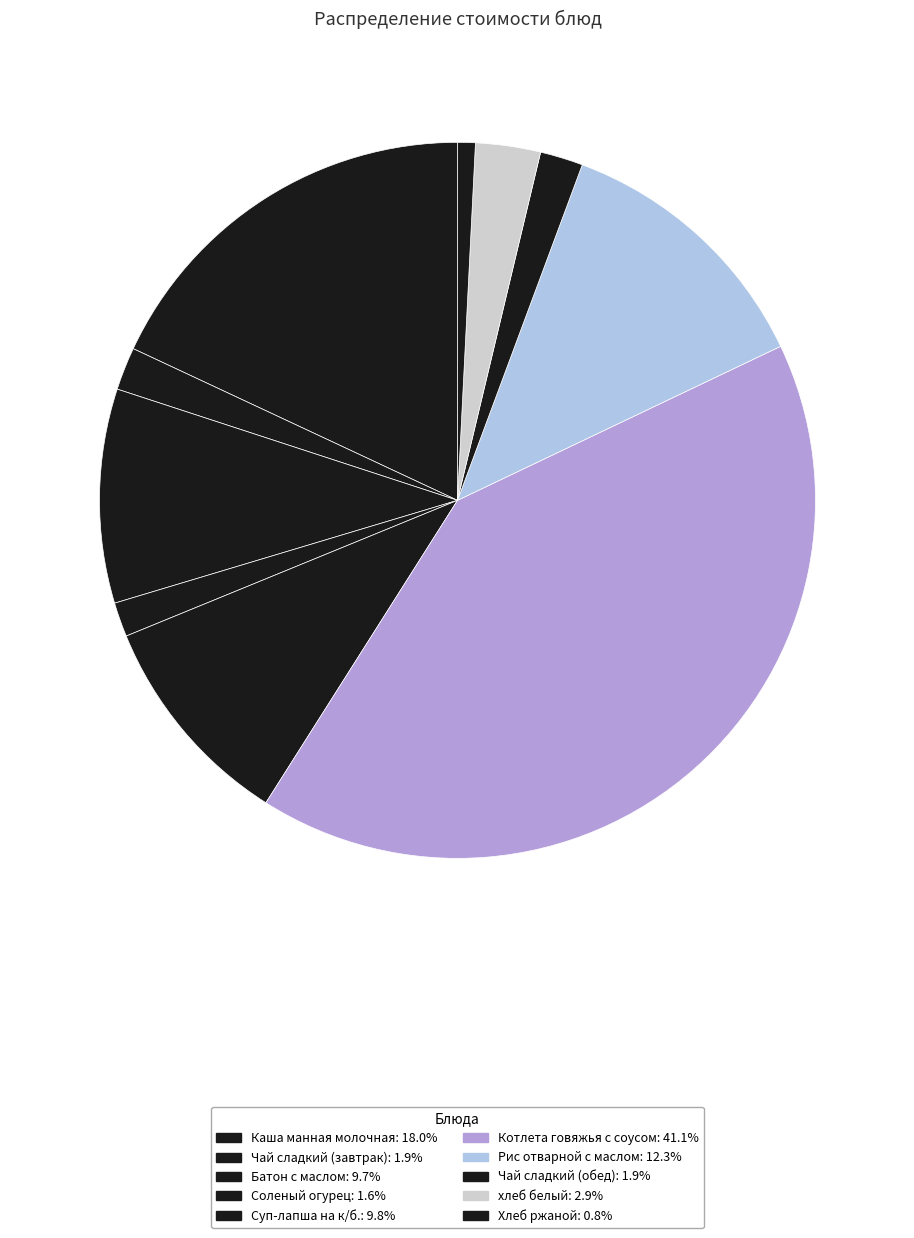

Is there any slice that represents more than half of the pie?

No